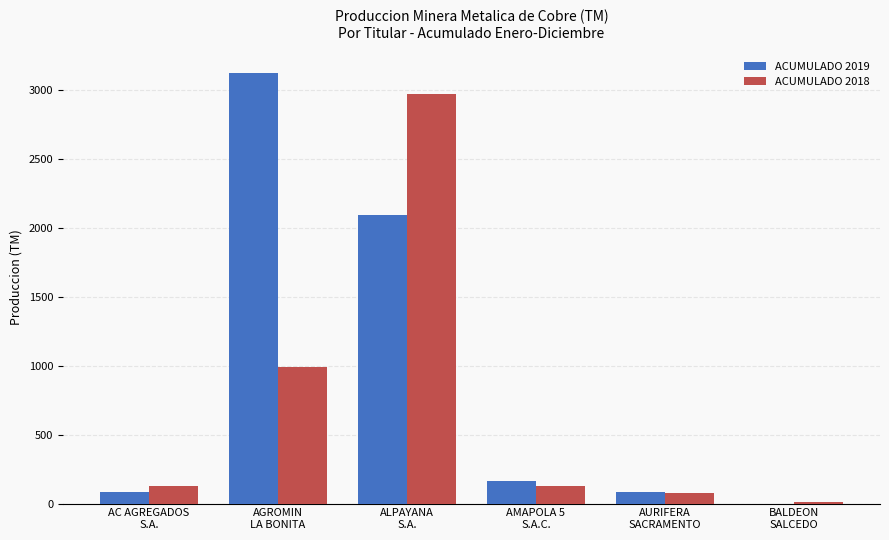

The value of ACUMULADO 2018 at ALPAYANA
S.A. is 2970.5. True or false?

True